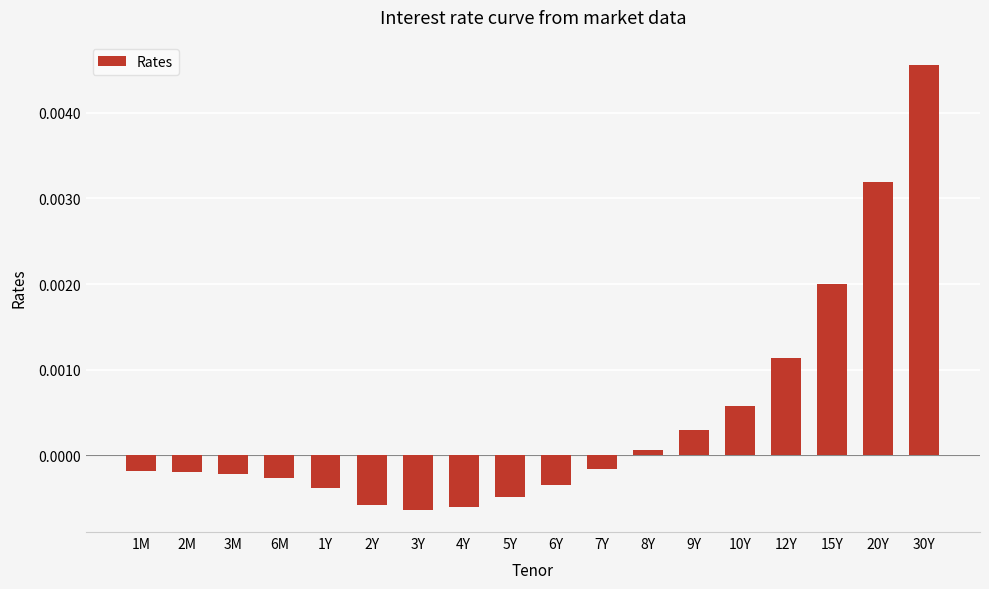

How many distinct data groups are displayed?

1